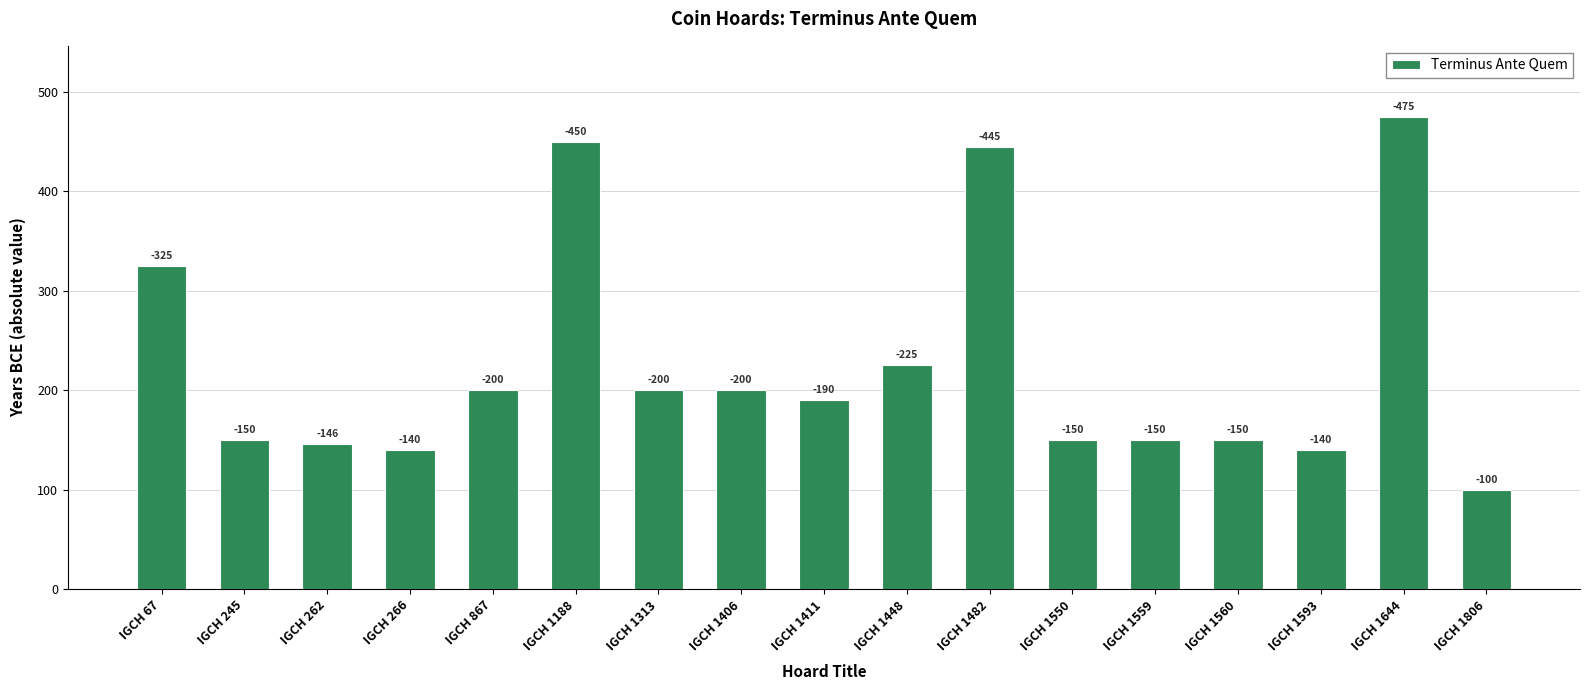

At which category does the chart reach its peak across all series?

IGCH 1644